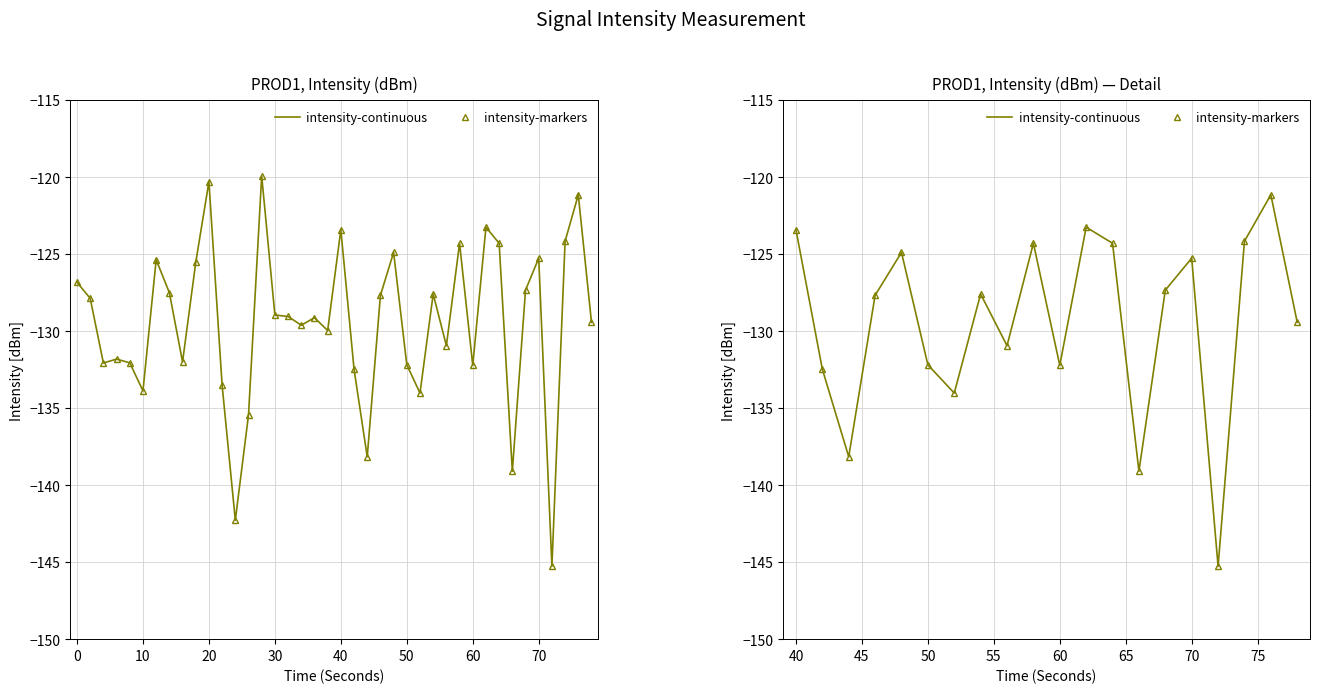

True or false: intensity-markers and intensity-continuous cross at least once.

False